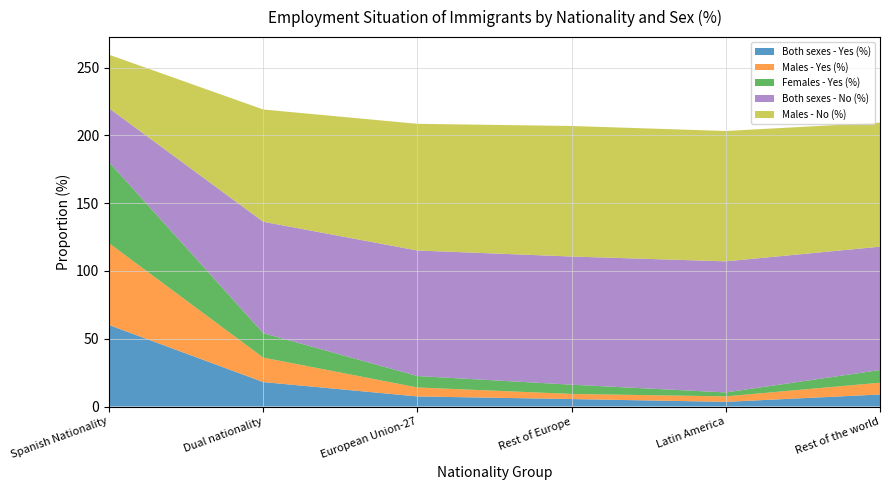

Reading left to right, extract all data points from this chart.

Both sexes - Yes (%): 60.1	18.0	7.4	5.5	3.5	8.9
Males - Yes (%): 60.4	18.1	6.6	3.8	4.0	8.7
Females - Yes (%): 59.8	18.0	8.4	6.8	2.9	9.3
Both sexes - No (%): 39.7	82.2	92.6	94.5	96.7	91.0
Males - No (%): 39.5	82.8	93.4	96.3	96.1	91.5